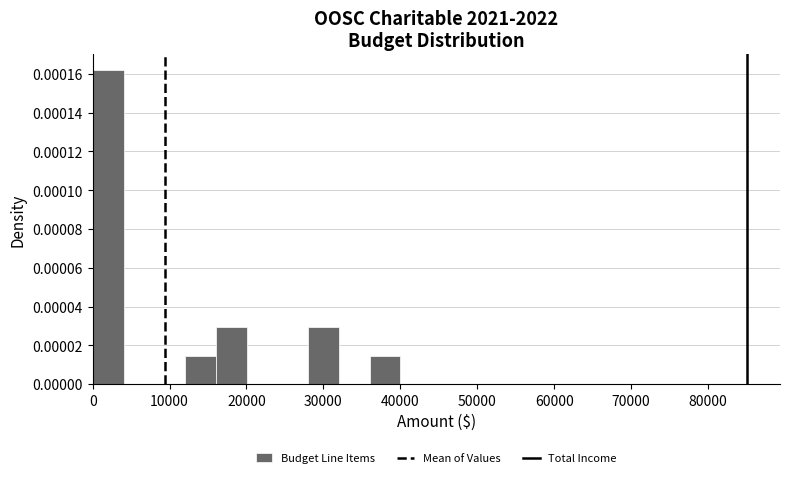

Read against the x-axis, roughly where is the centre of the tallest bar?

2000